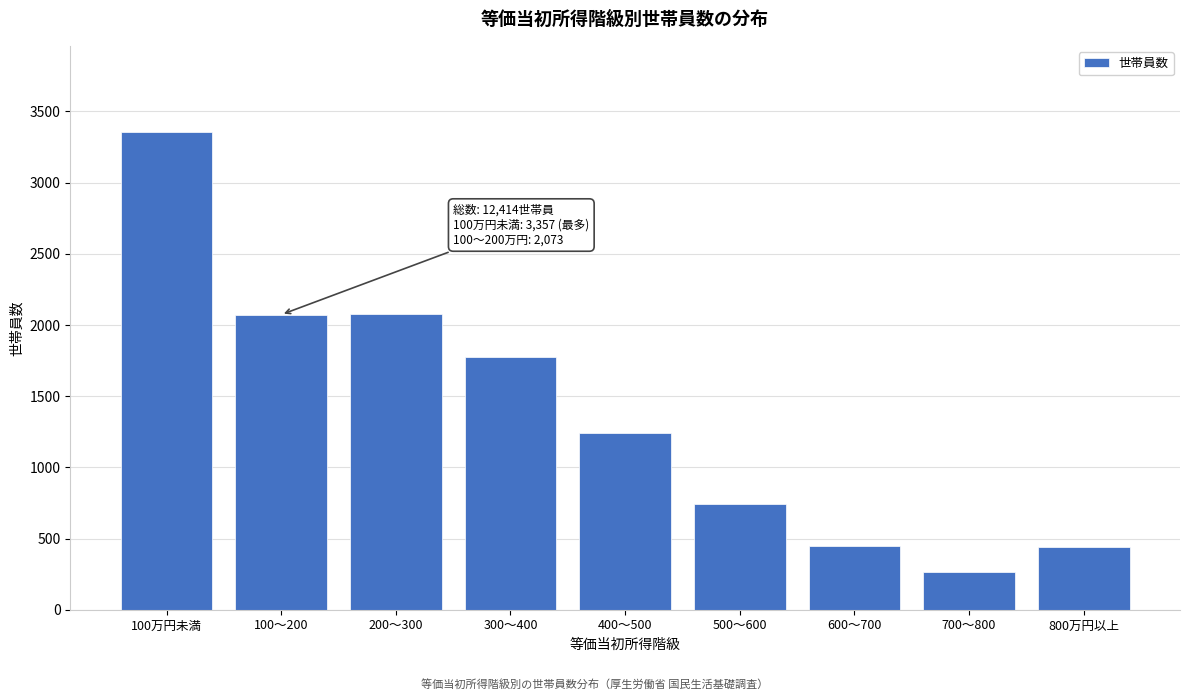

What is the label of the 9th bar from the right?

100万円未満